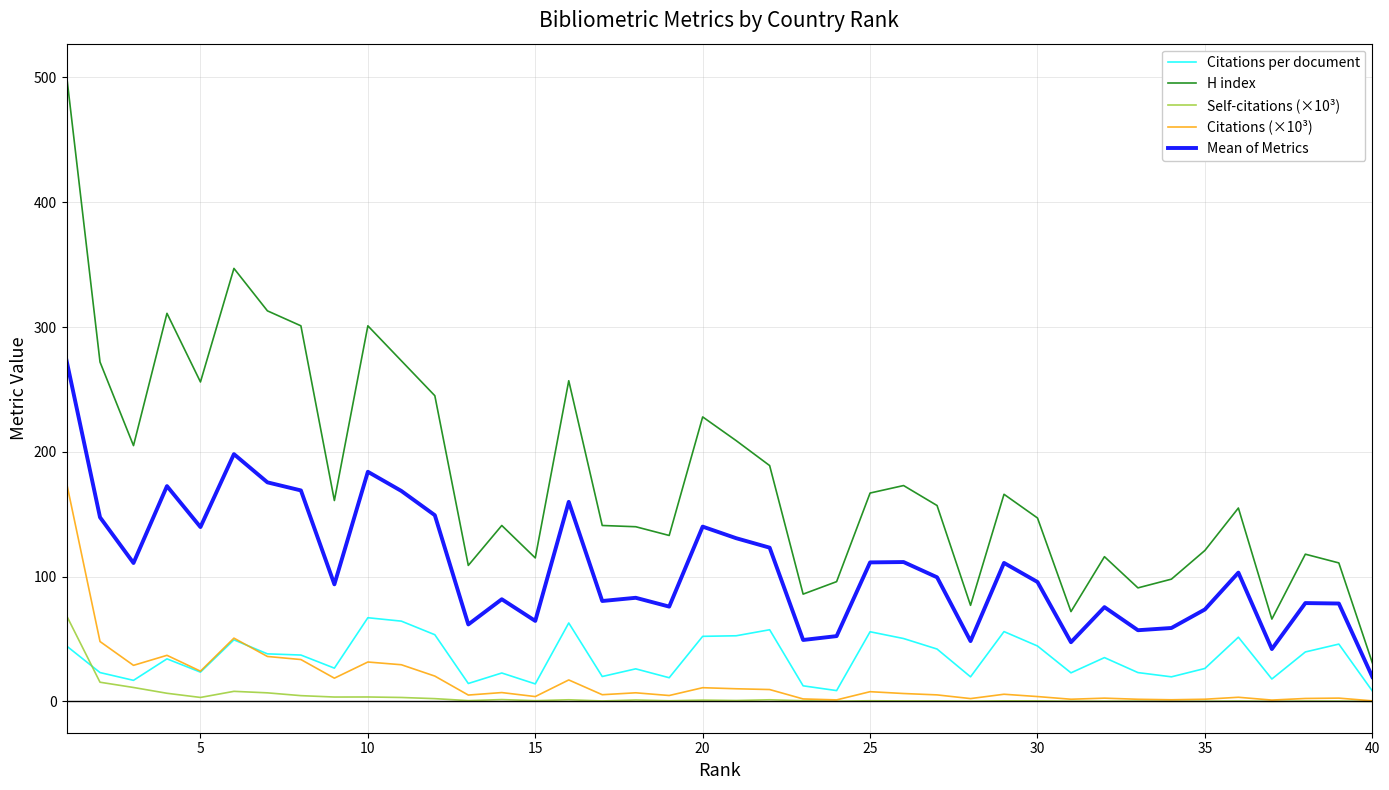

True or false: Citations (×10³) and H index intersect in this chart.

False